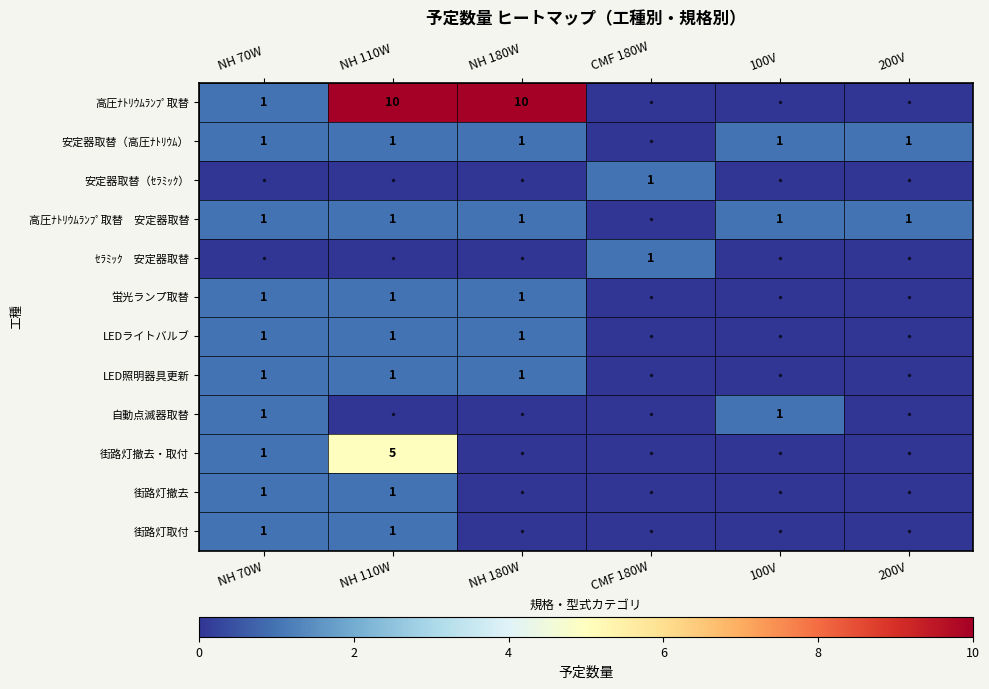

At which category does the chart reach its peak across all series?

NH 110W